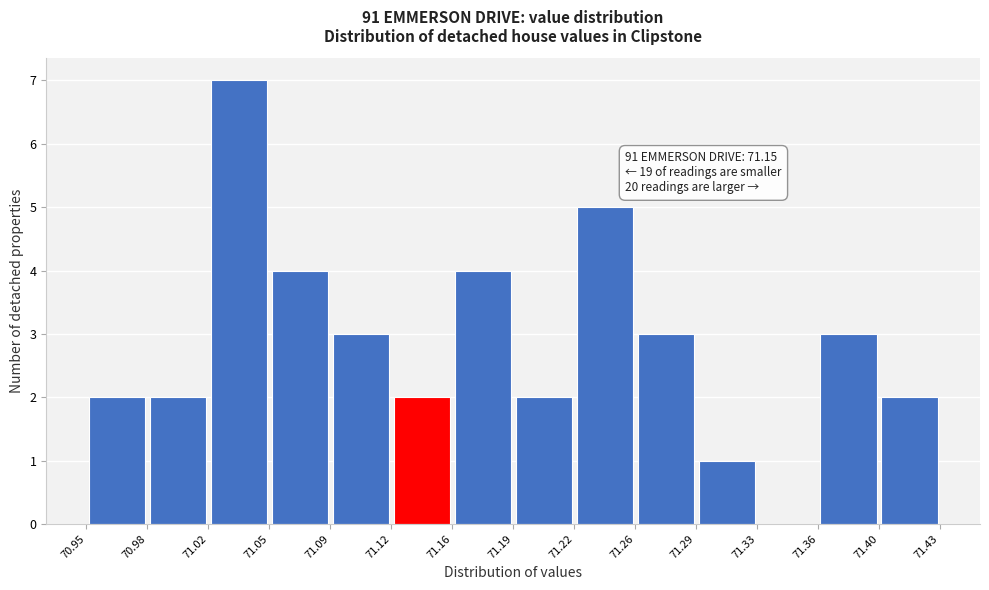

Over which range of the x-axis is the bar tallest?

71.02 to 71.05